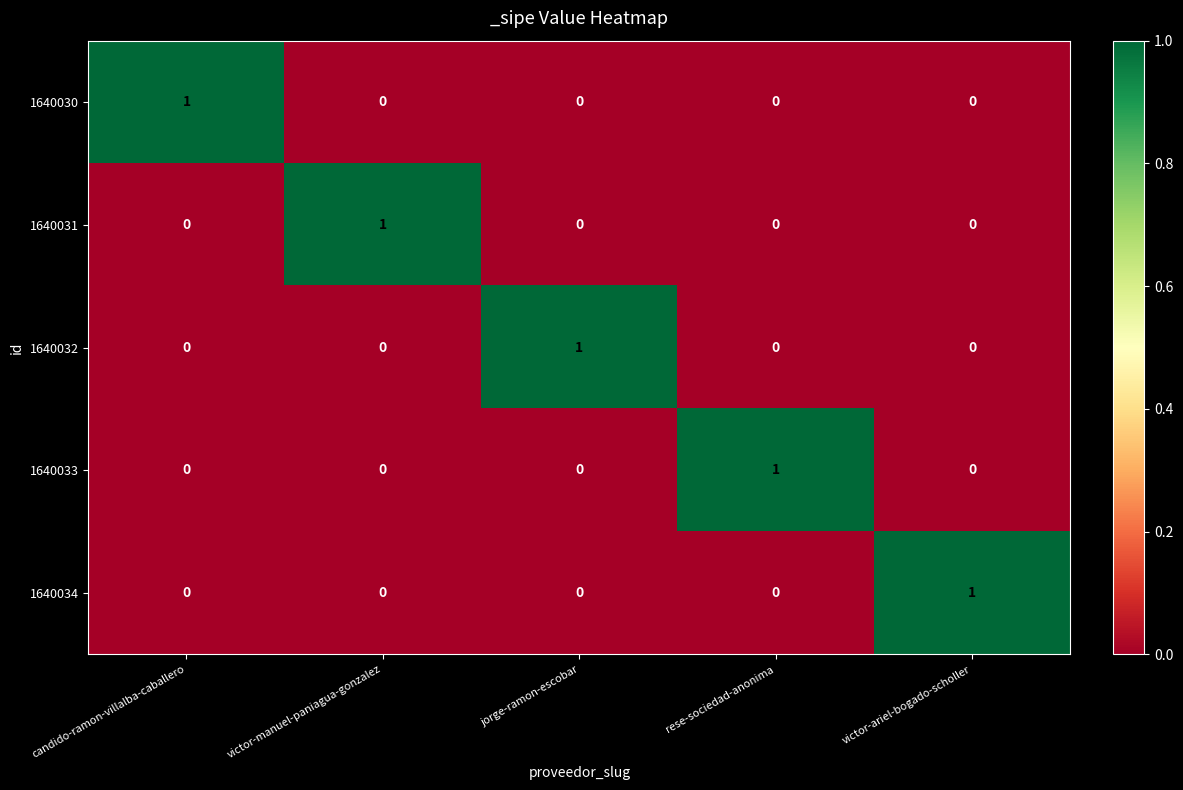

At how many categories does at least one series exceed 0?

5